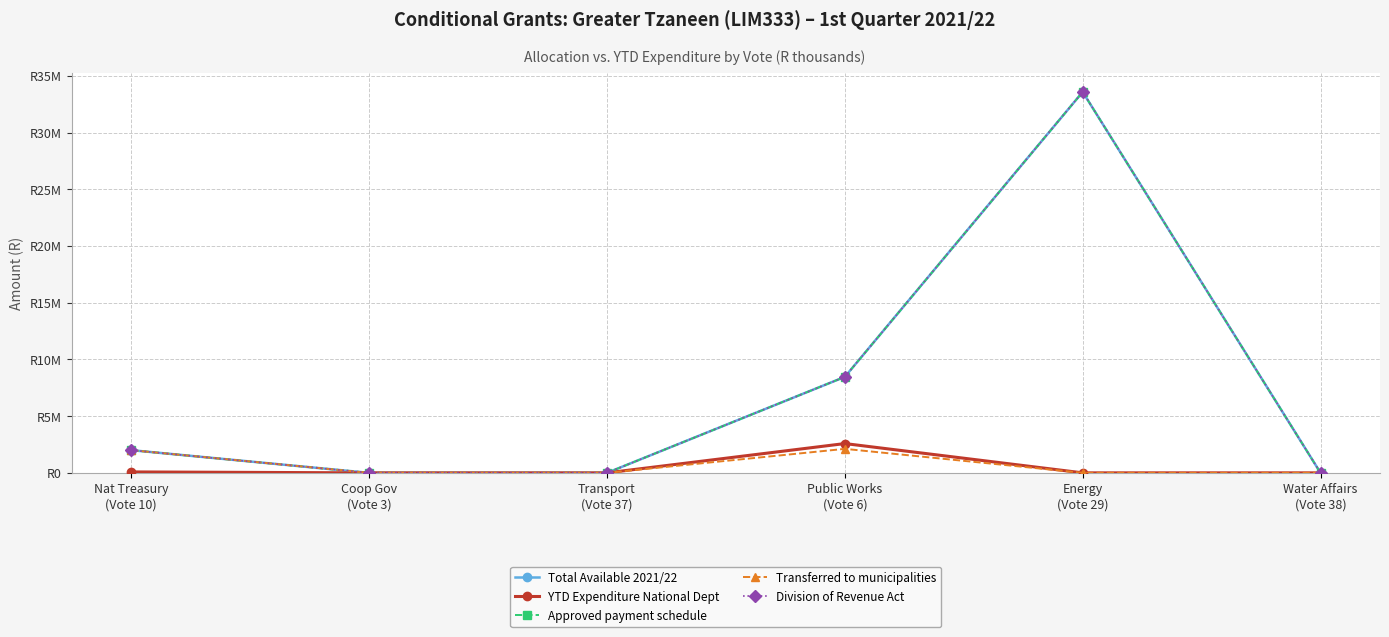

Reading left to right, what are all the values shown in this chart?

Total Available 2021/22: 2000000	0	0	8463000	33586000	0
YTD Expenditure National Dept: 82000	0	0	2583000	0	0
Approved payment schedule: 2000000	0	0	8463000	33586000	0
Transferred to municipalities: 2000000	0	0	2116000	0	0
Division of Revenue Act: 2000000	0	0	8463000	33586000	0